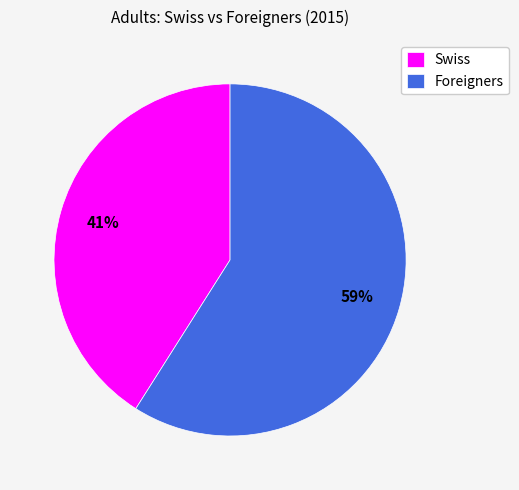

True or false: Foreigners accounts for 59% of the total.

True